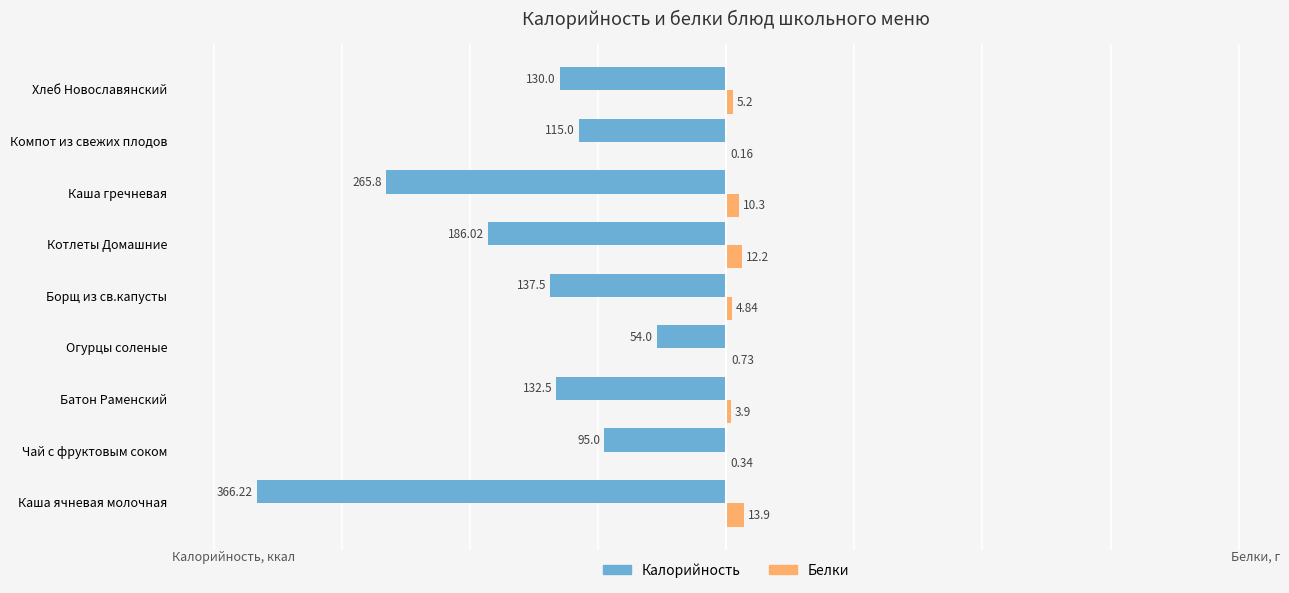

Which series has the widest spread of values?

Калорийность